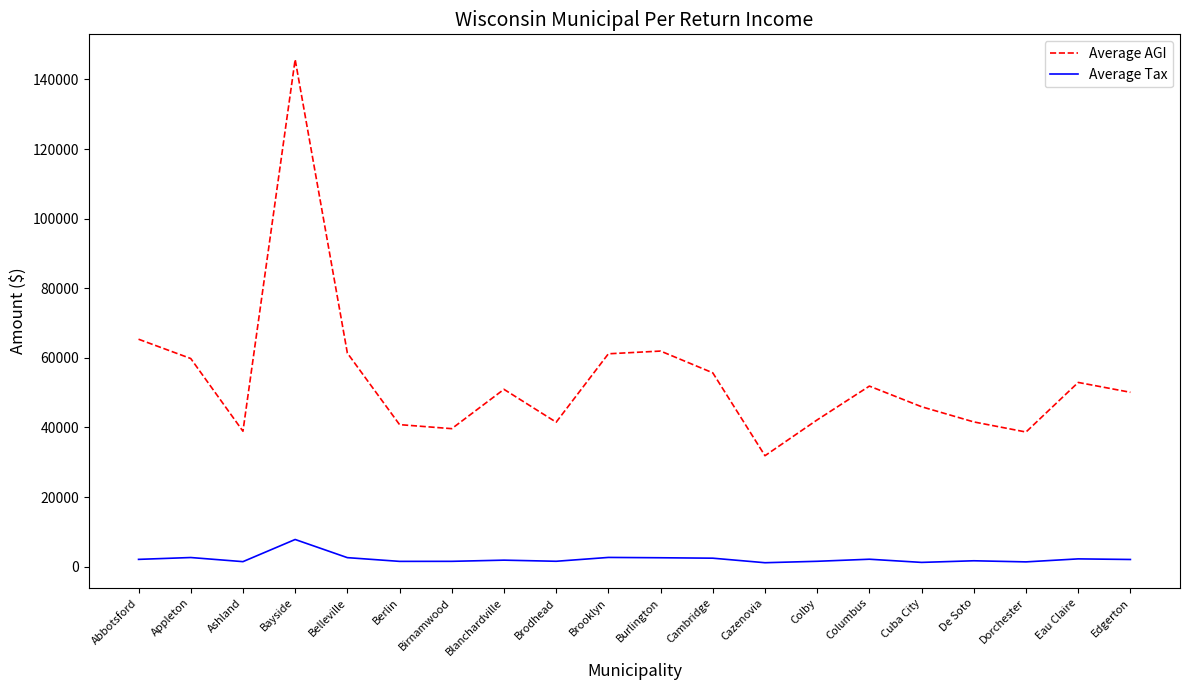

At how many categories does at least one series exceed 16482?

20